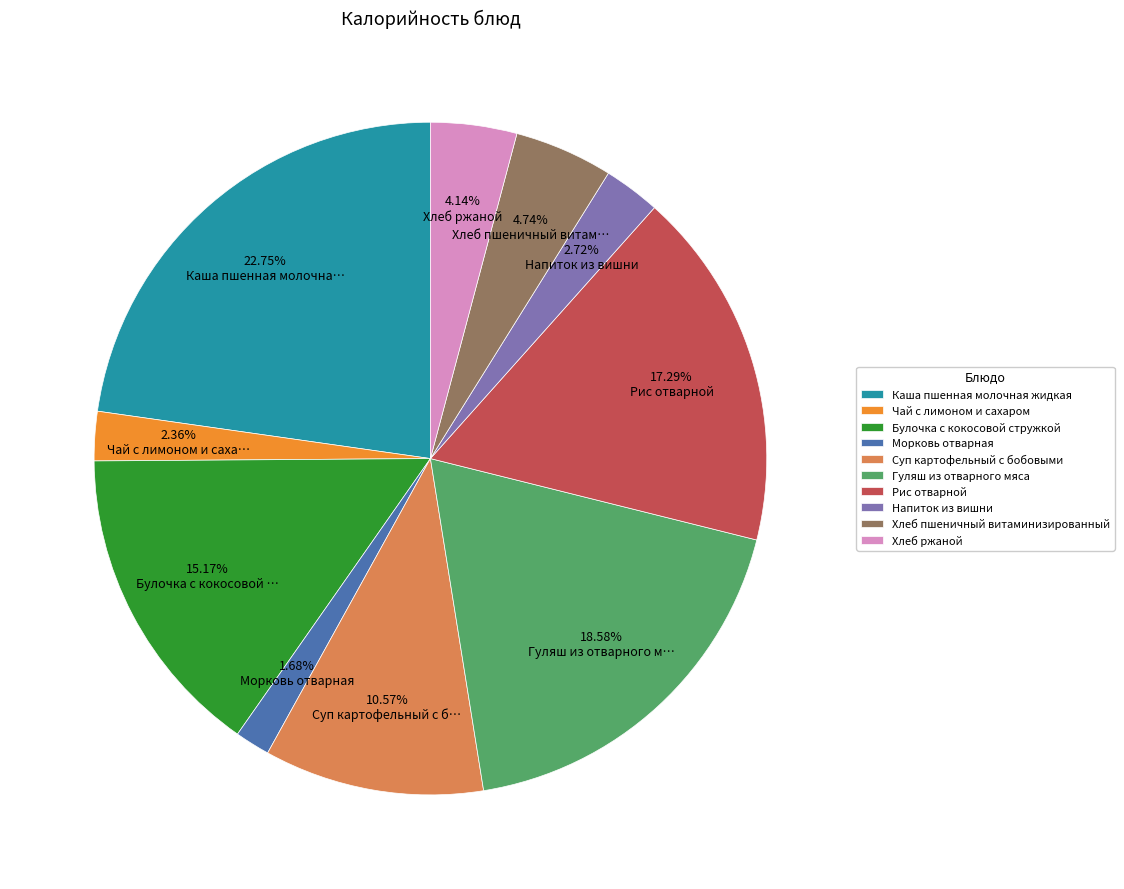

The Напиток из вишни slice represents 9% of the pie. True or false?

False